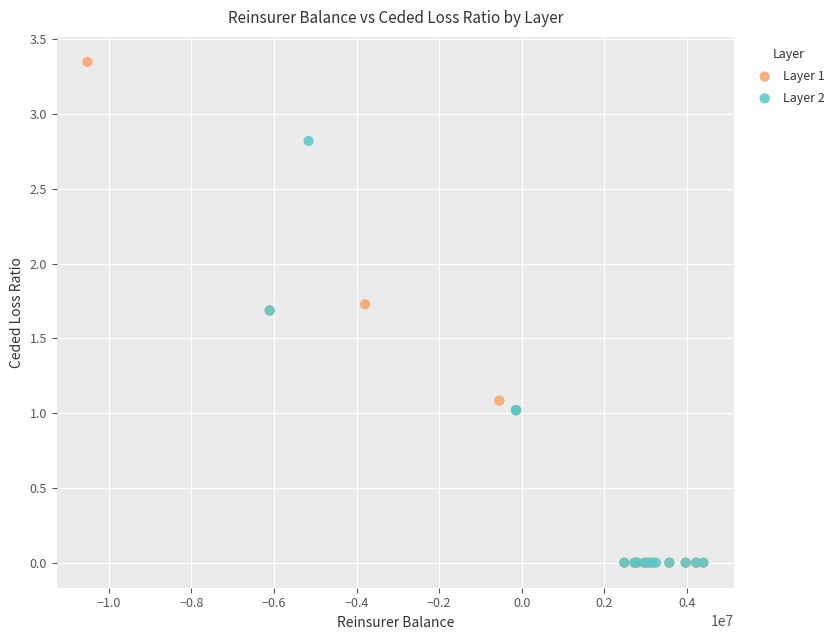

What are all the series names shown in the legend?

Layer 1, Layer 2